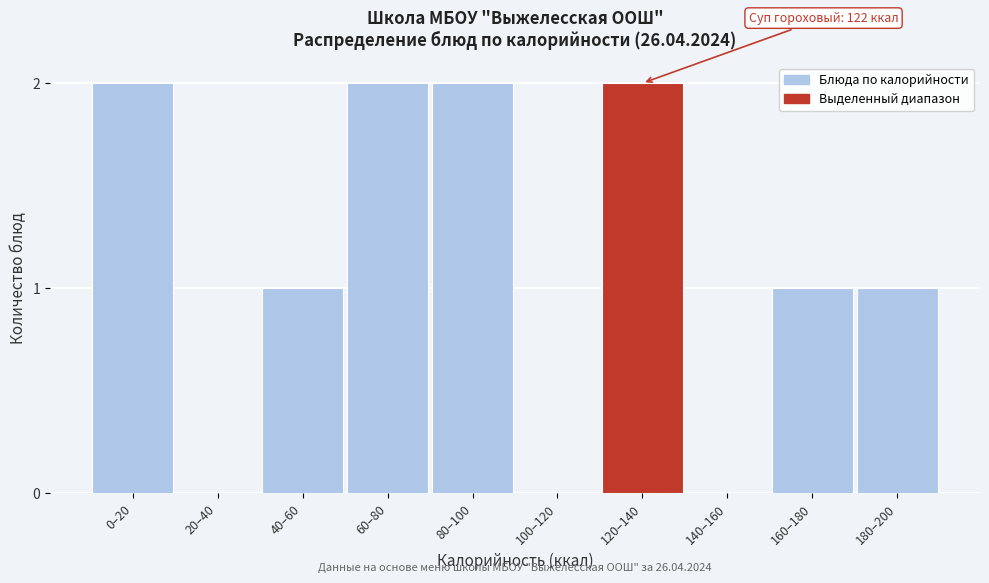

Reading left to right, extract all data points from this chart.

0–20=2	20–40=0	40–60=1	60–80=2	80–100=2	100–120=0	120–140=2	140–160=0	160–180=1	180–200=1